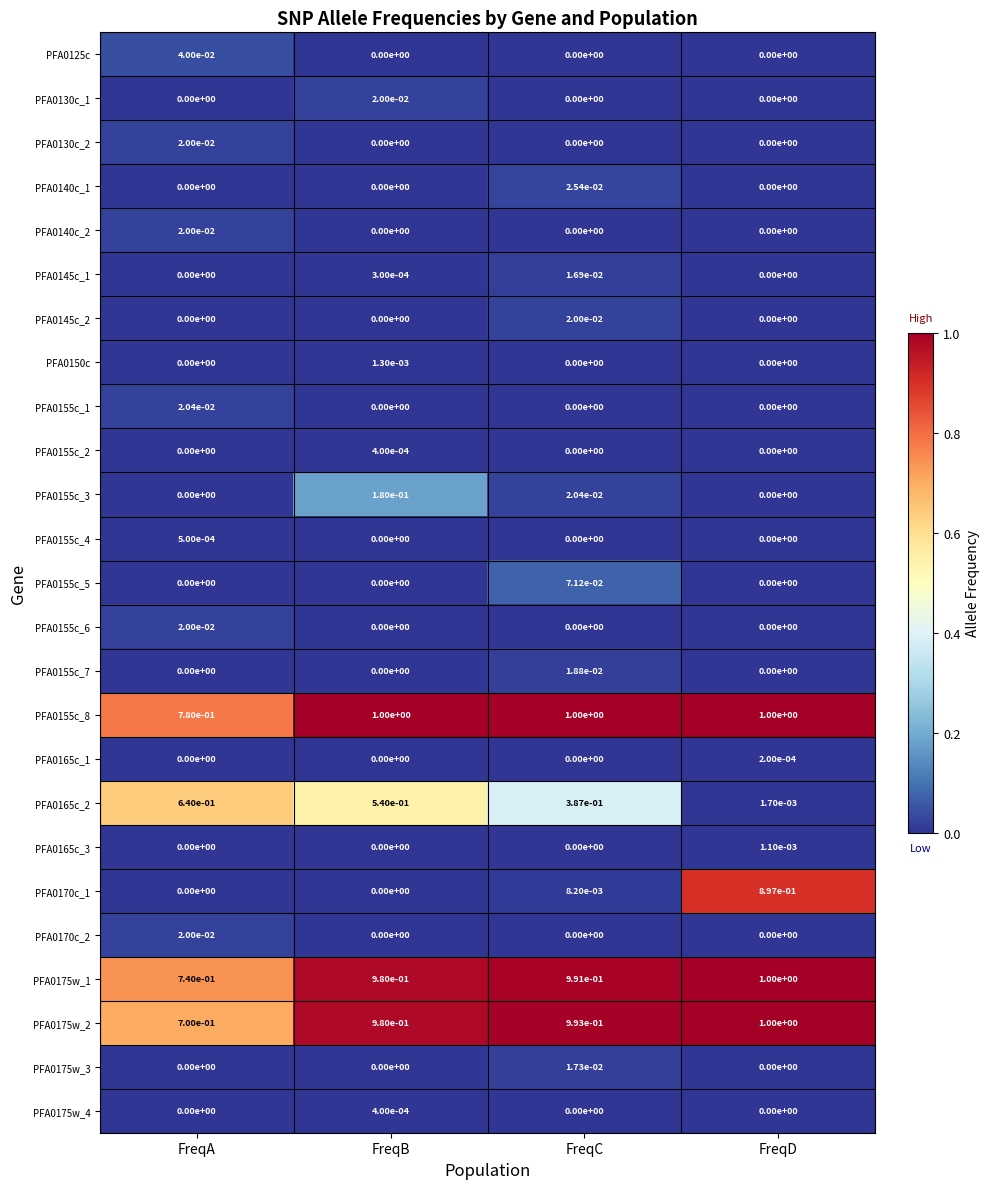

At which category is the sum across all series the highest?

FreqD